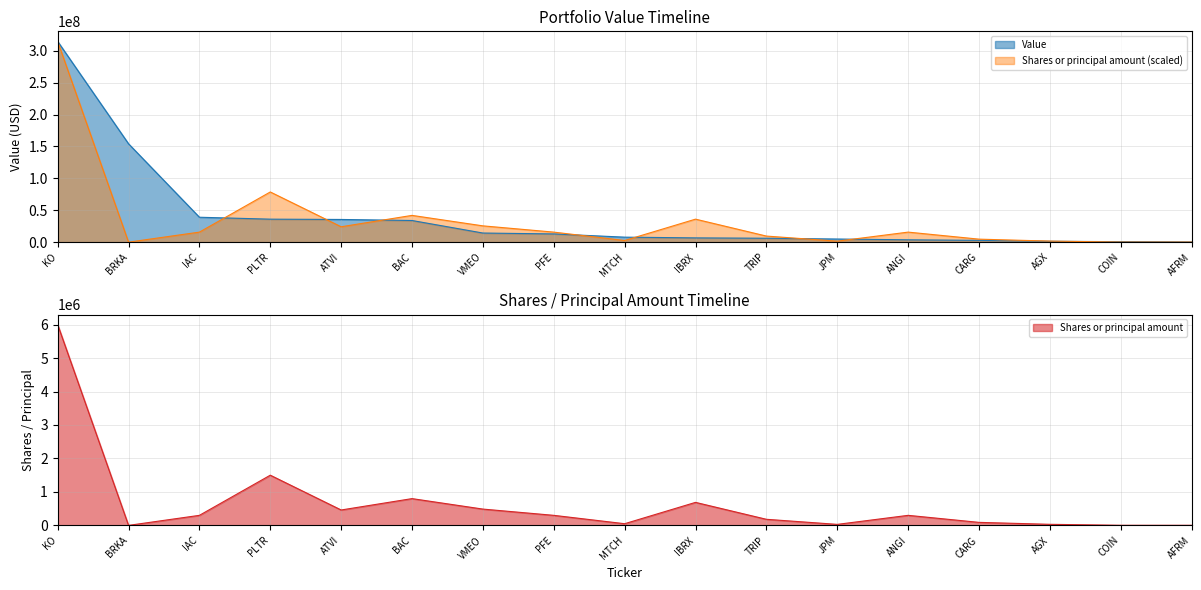

The Value series shows 35599000.0 at ATVI. True or false?

True